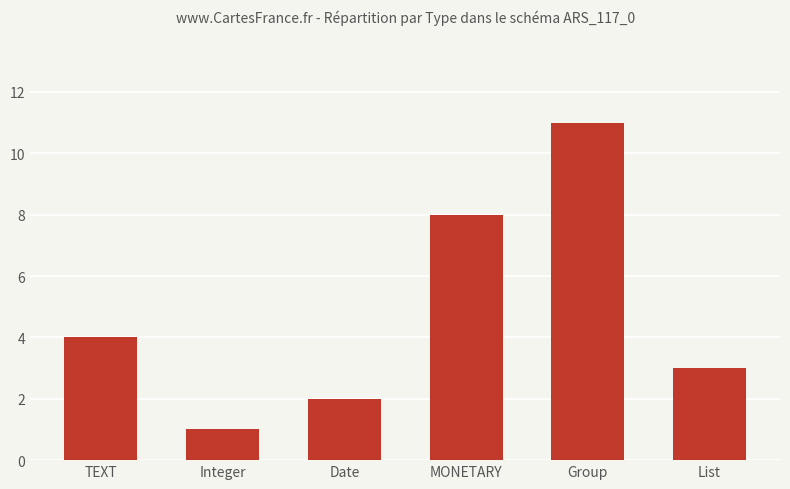

What is the average value?

5